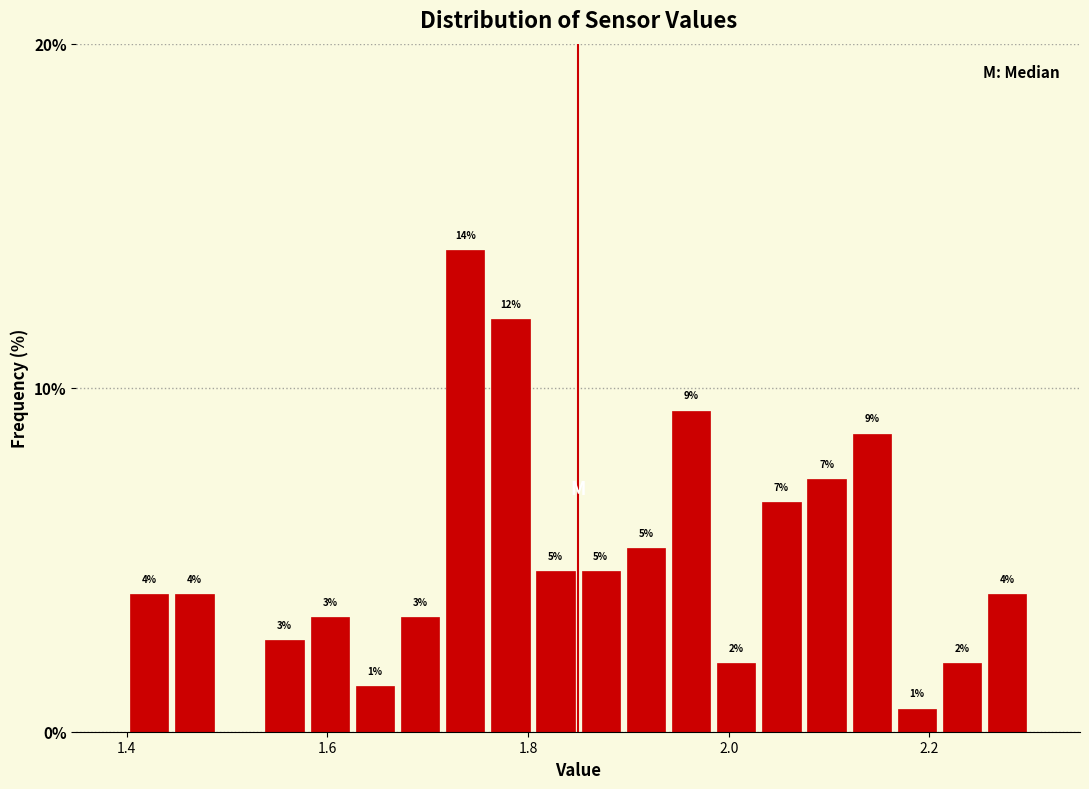

Around what value on the x-axis is the tallest bar? Give the approximate position of its centre, as read against the axis.

1.74